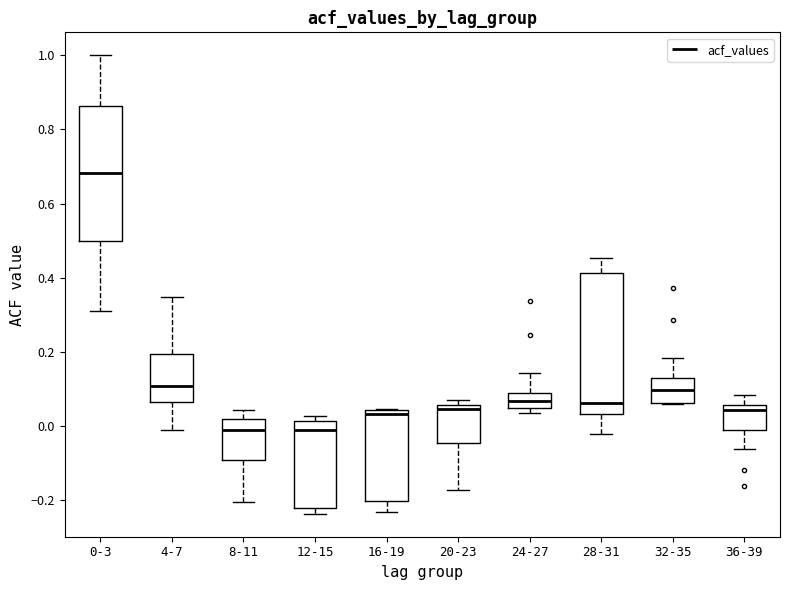

Reading left to right, read every box against the y-axis: the position of its median line, the range the box covers, and the ends of its whiskers. The values are not printed on the chart, so give them approximately, as read against the axis.

0-3: median 0.68, box 0.50 to 0.86, whiskers 0.32 to 1.00
4-7: median 0.10, box 0.06 to 0.20, whiskers -0.02 to 0.34
8-11: median -0.02, box -0.10 to 0.02, whiskers -0.20 to 0.04
12-15: median -0.02, box -0.22 to 0.02, whiskers -0.24 to 0.02 (just above the box's upper edge)
16-19: median 0.04 (just below the box's upper edge), box -0.20 to 0.04, whiskers -0.24 to 0.04
20-23: median 0.04, box -0.04 to 0.06, whiskers -0.18 to 0.08
24-27: median 0.06, box 0.04 to 0.08, whiskers 0.04 (just below the box's lower edge) to 0.14
28-31: median 0.06, box 0.04 to 0.42, whiskers -0.02 to 0.46
32-35: median 0.10, box 0.06 to 0.14, whiskers 0.06 to 0.18
36-39: median 0.04, box -0.02 to 0.06, whiskers -0.06 to 0.08